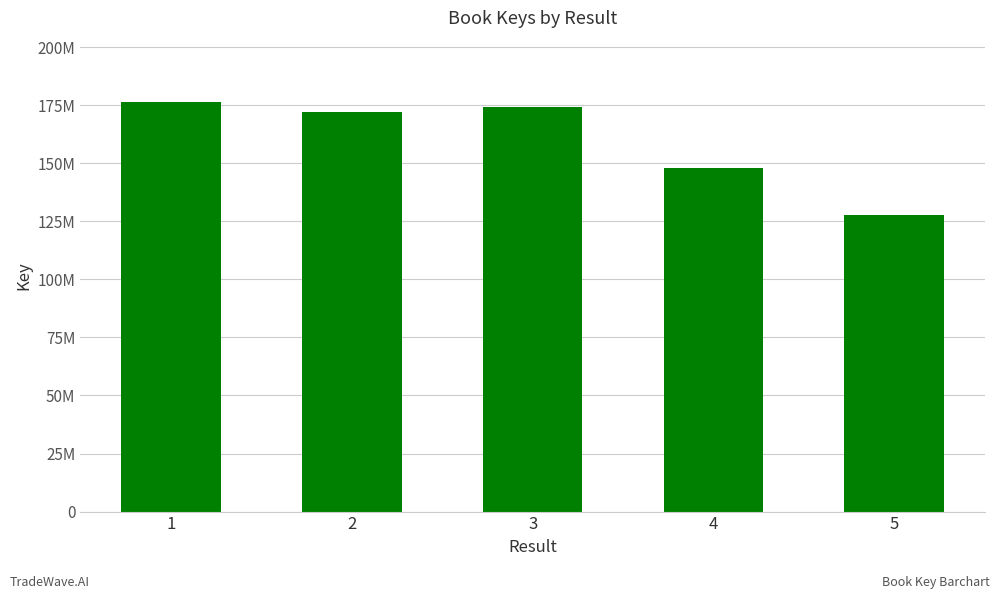

What is the difference between the values at 5 and 1?

48770955